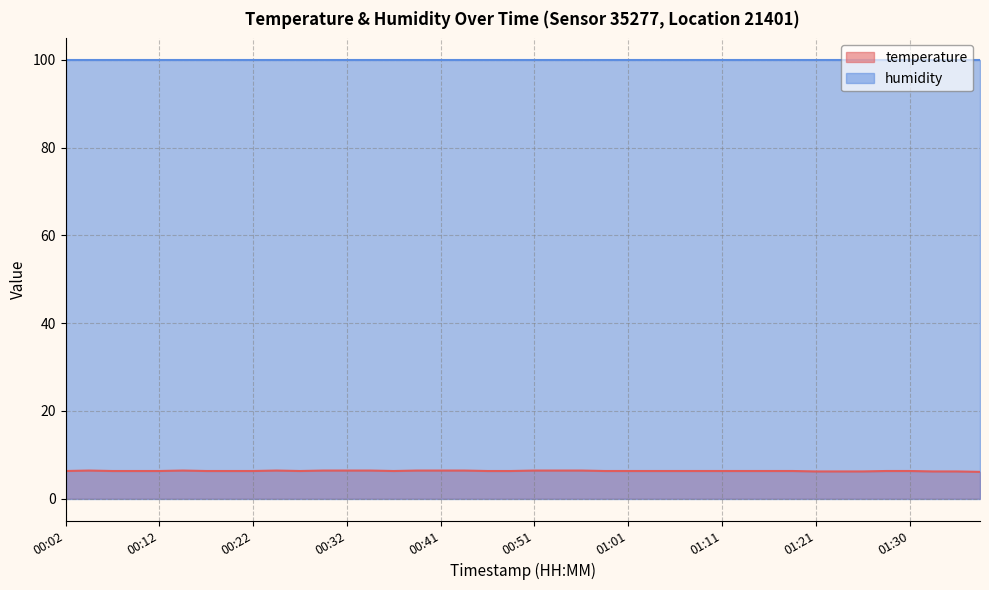

Which label corresponds to the largest value in the chart?

00:05